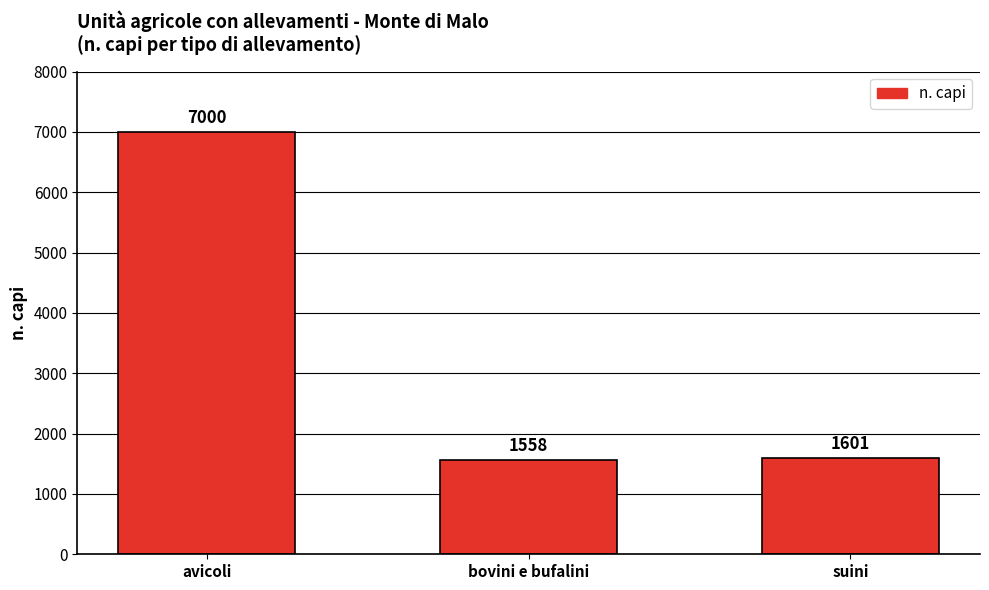

How many values are below 1601?

1